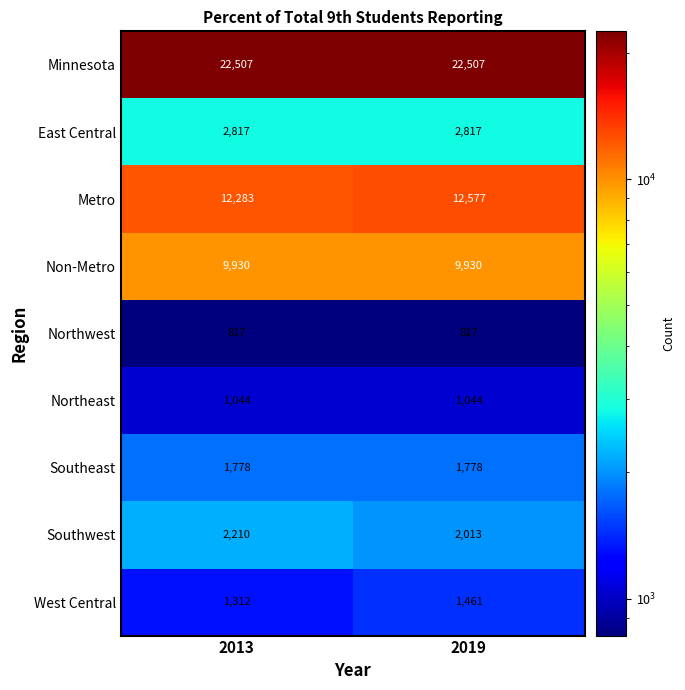

Between 2013 and 2019, which series saw the biggest shift?

Metro